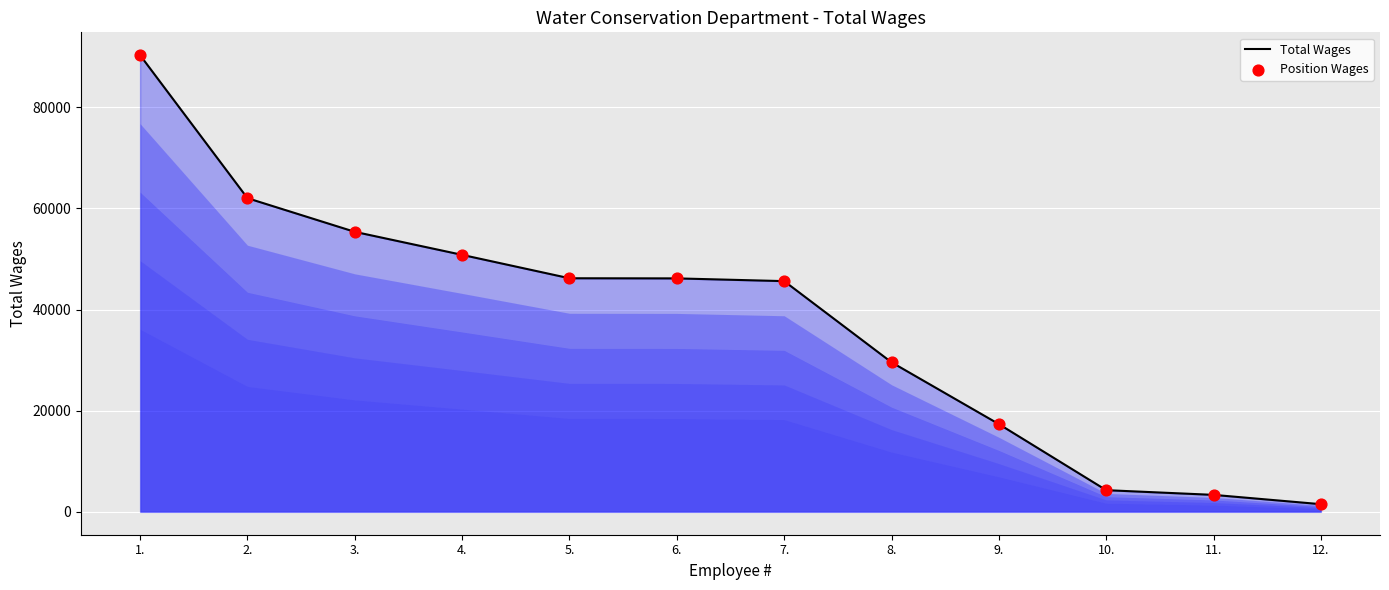

Which has a higher value, 10. or 9.?

9.